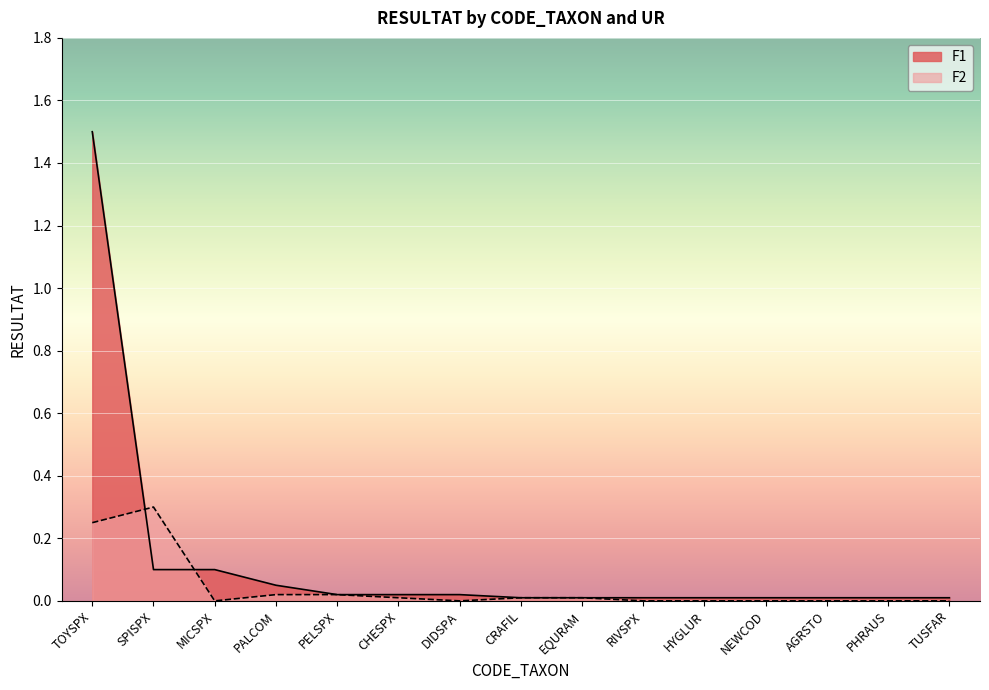

True or false: F2 has more than 1 points higher than both neighbors.

False